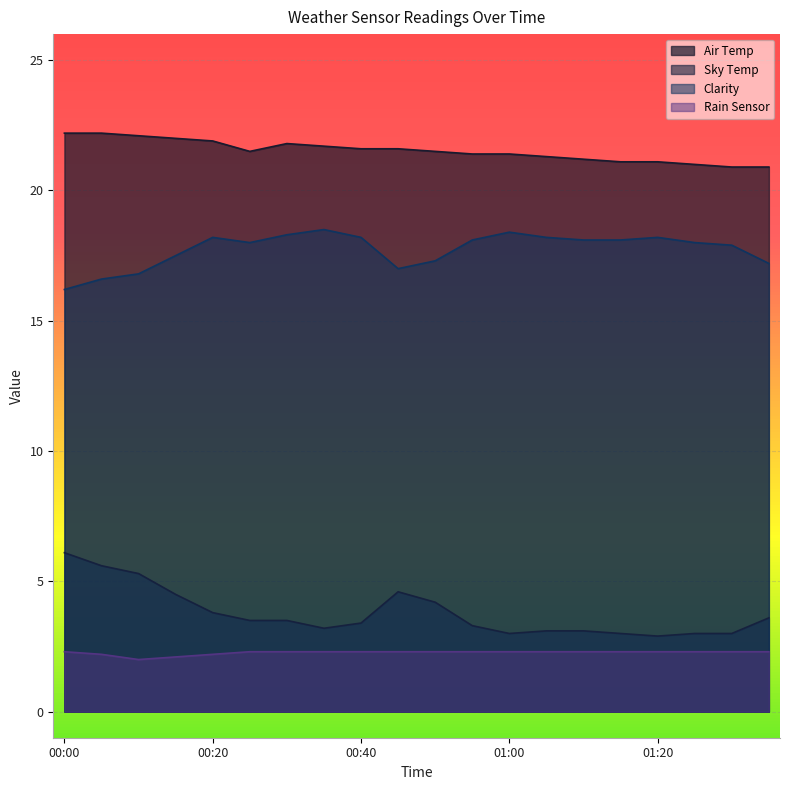

Where is Rain Sensor nearest to the value 2?

00:10